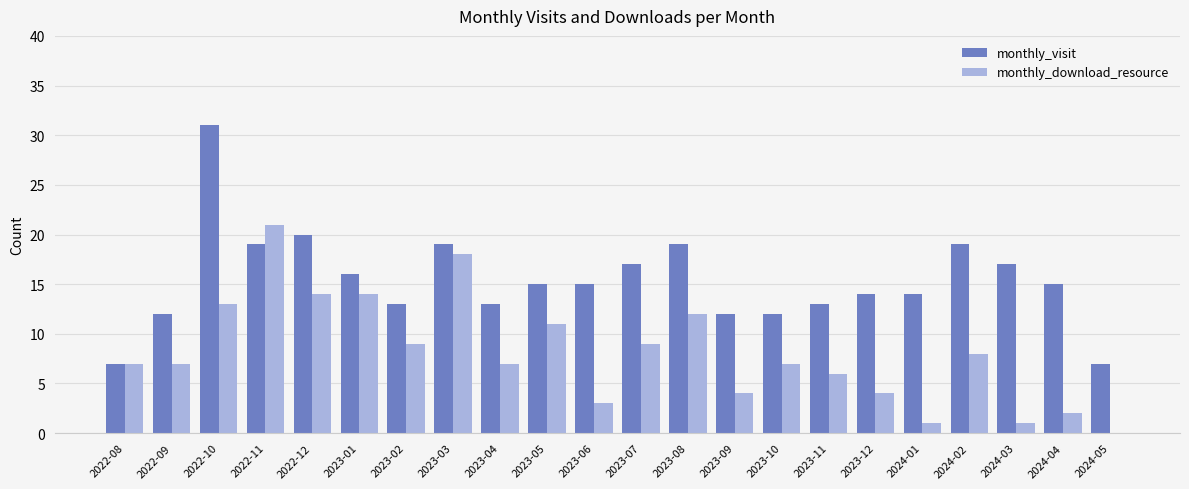

Are the bars horizontal?

No